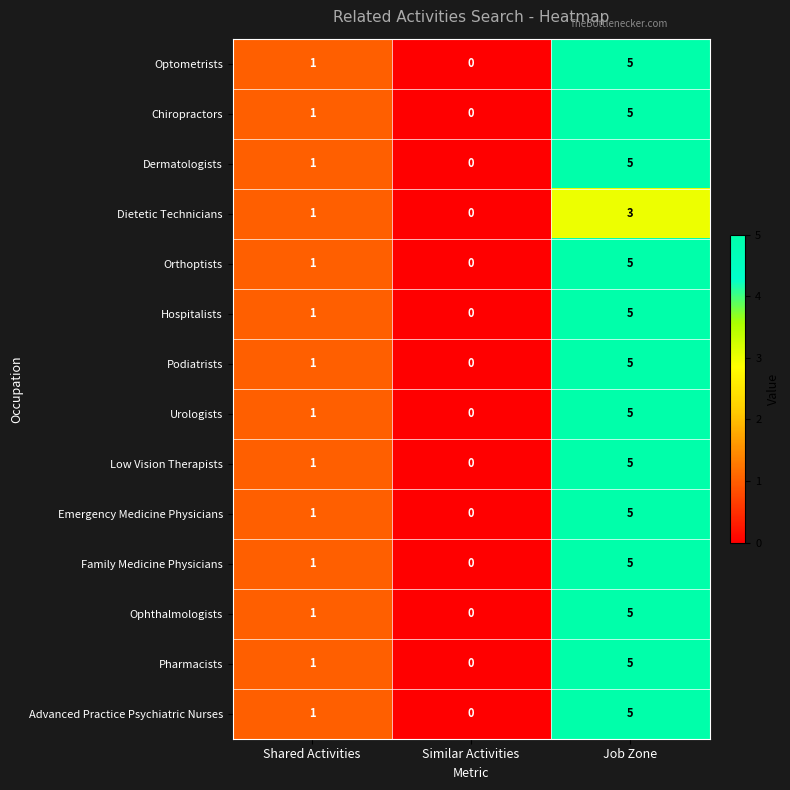

What is the sum of all Dietetic Technicians values?

4